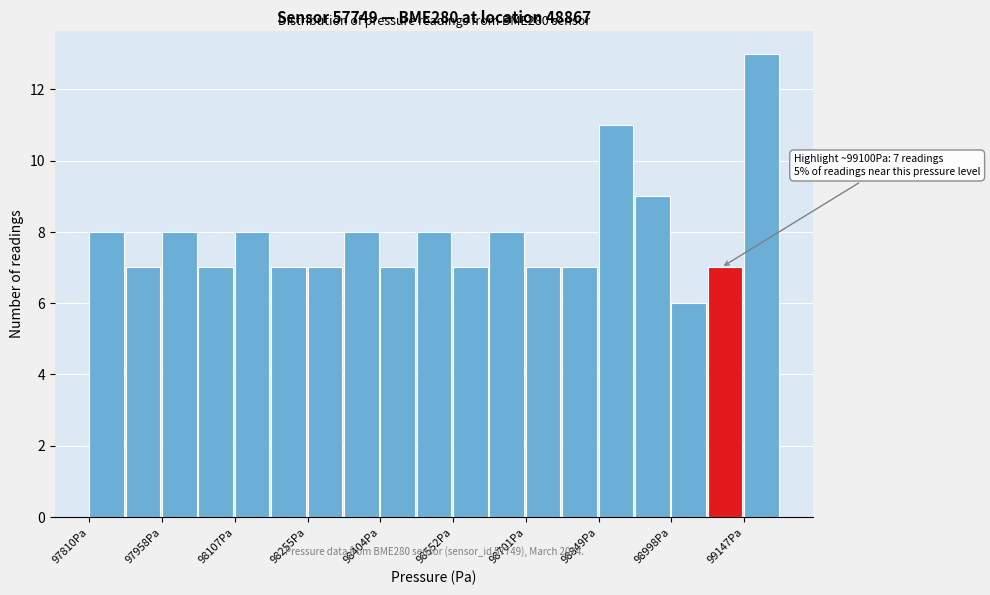

Around what value on the x-axis is the tallest bar? Give the approximate position of its centre, as read against the axis.

99180